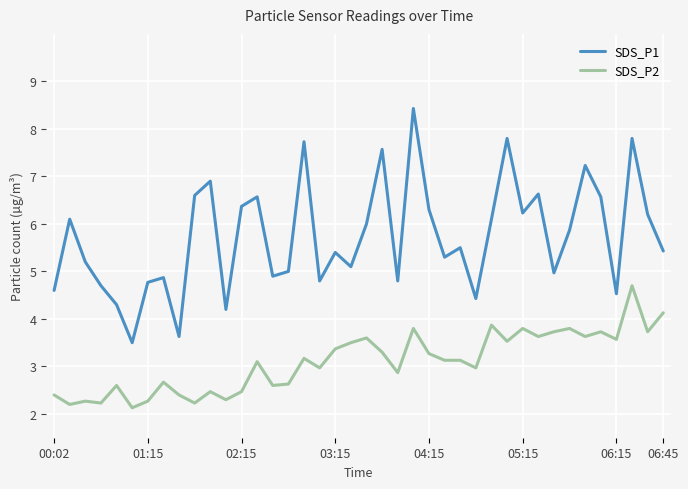

Rank the series by their maximum value, from highest to lowest.

SDS_P1, SDS_P2